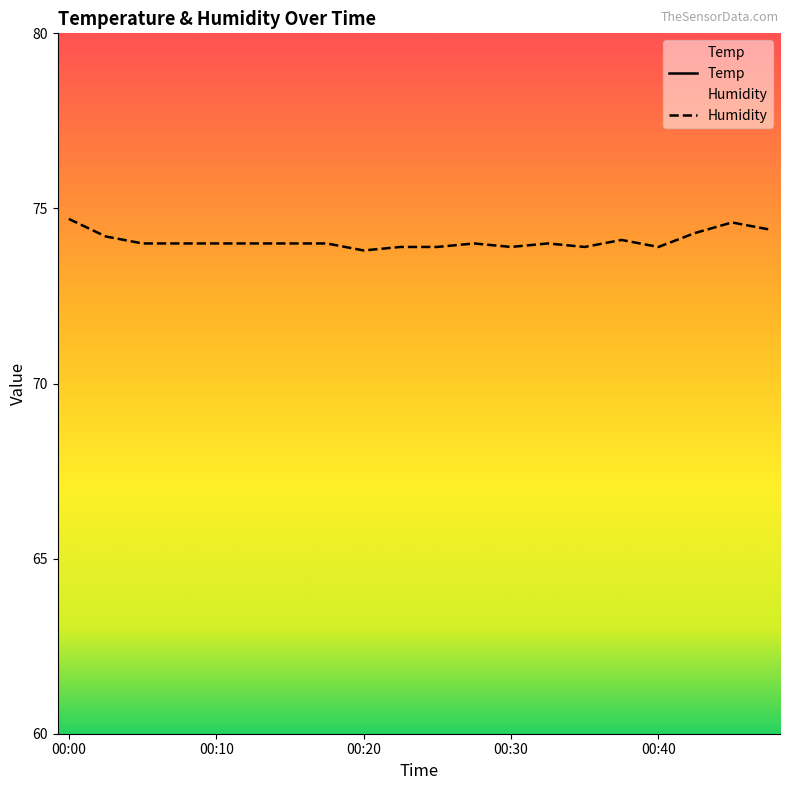

Rank the series at 00:18 from highest to lowest value.

Humidity, Temp